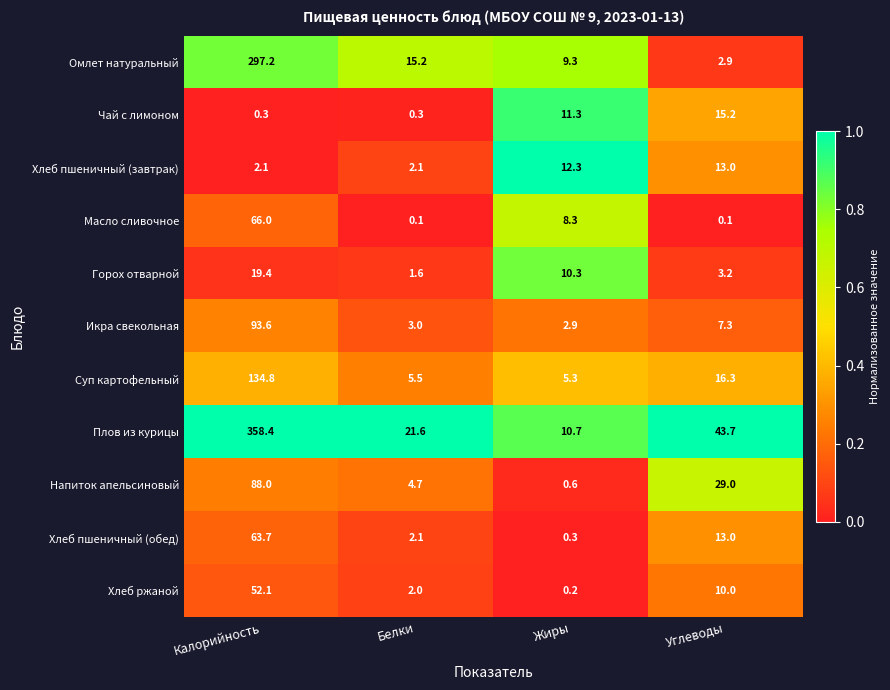

How many categories are shown in the chart?

4